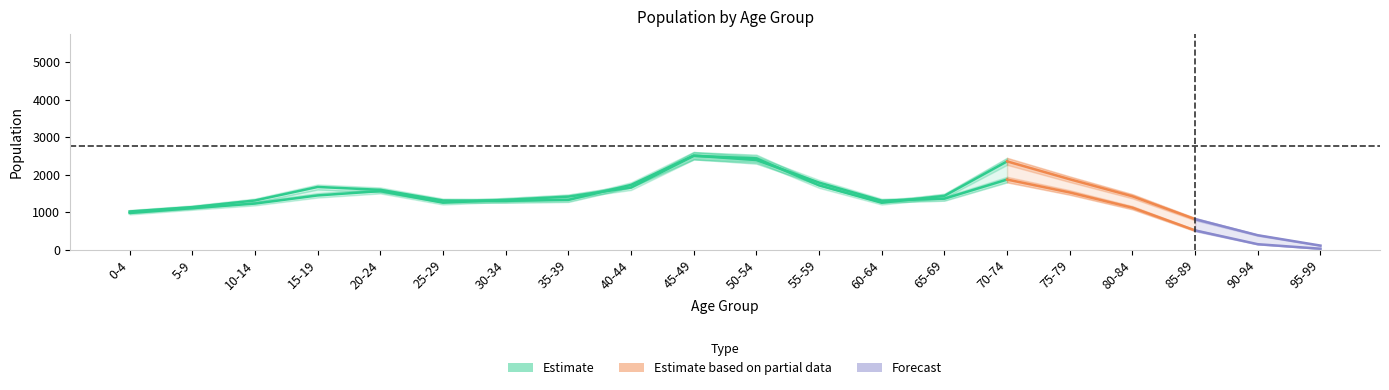

Reading right to left, transcribe all the data shown in this chart.

Total: 95-99=126	90-94=523	85-89=1320	80-84=2536	75-79=3396	70-74=4217	65-69=2787	60-64=2551	55-59=3498	50-54=4819	45-49=5003	40-44=3377	35-39=2734	30-34=2623	25-29=2558	20-24=3150	15-19=3112	10-14=2534	5-9=2234	0-4=1989
Male: 95-99=21	90-94=142	85-89=510	80-84=1116	75-79=1522	70-74=1866	65-69=1356	60-64=1303	55-59=1786	50-54=2387	45-49=2504	40-44=1724	35-39=1323	30-34=1299	25-29=1308	20-24=1592	15-19=1669	10-14=1308	5-9=1131	0-4=1015
Female: 95-99=105	90-94=381	85-89=810	80-84=1420	75-79=1874	70-74=2351	65-69=1431	60-64=1248	55-59=1712	50-54=2432	45-49=2499	40-44=1653	35-39=1411	30-34=1324	25-29=1250	20-24=1558	15-19=1443	10-14=1226	5-9=1103	0-4=974